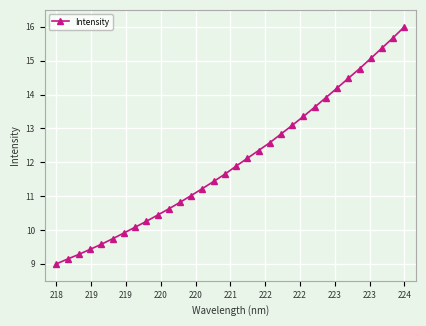

What is the difference between the maximum and minimum values?

7.0